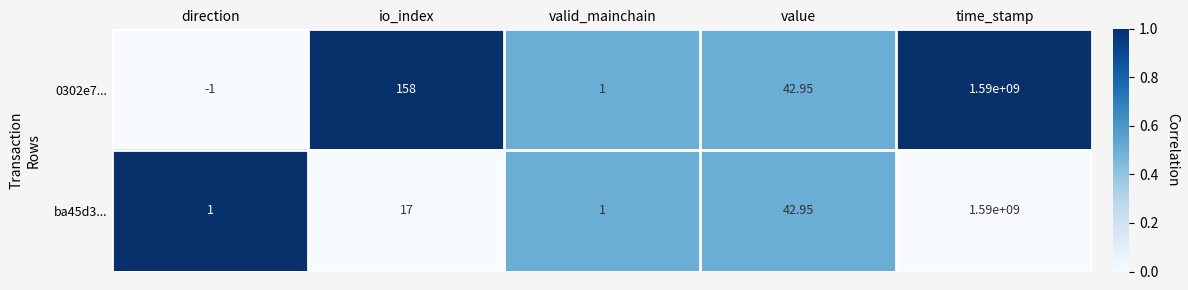

Which series changed the most between io_index and time_stamp?

ba45d3...